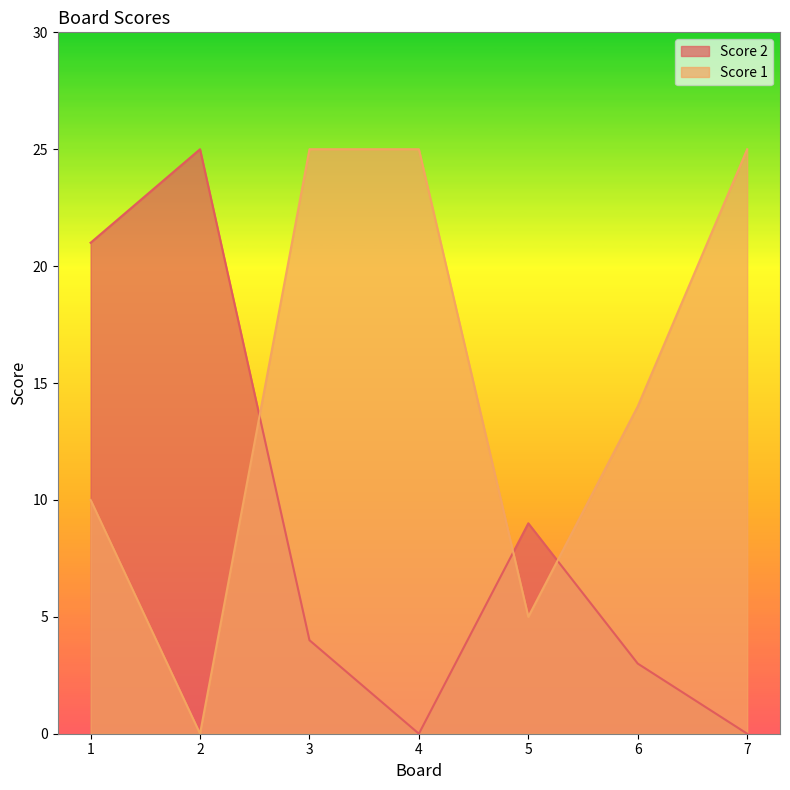

Reading left to right, extract all data points from this chart.

Score 1: 10	0	25	25	5	14	25
Score 2: 21	25	4	0	9	3	0